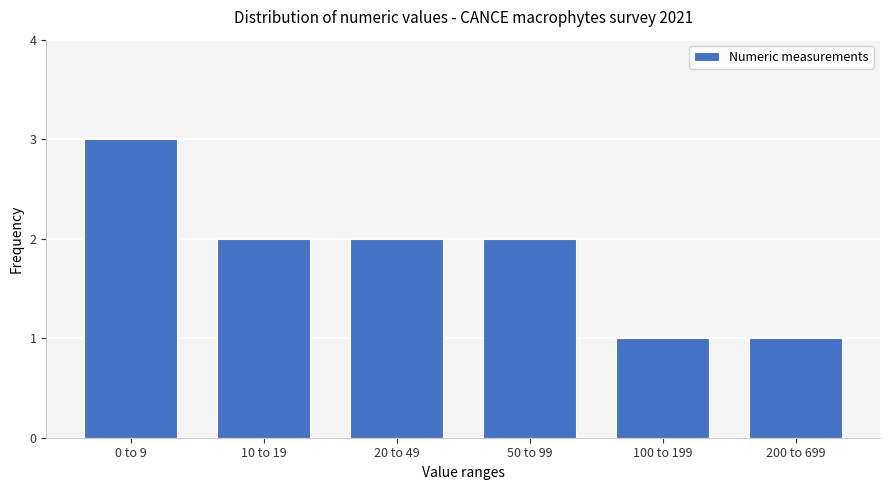

Reading left to right, extract all data points from this chart.

0 to 9=3	10 to 19=2	20 to 49=2	50 to 99=2	100 to 199=1	200 to 699=1